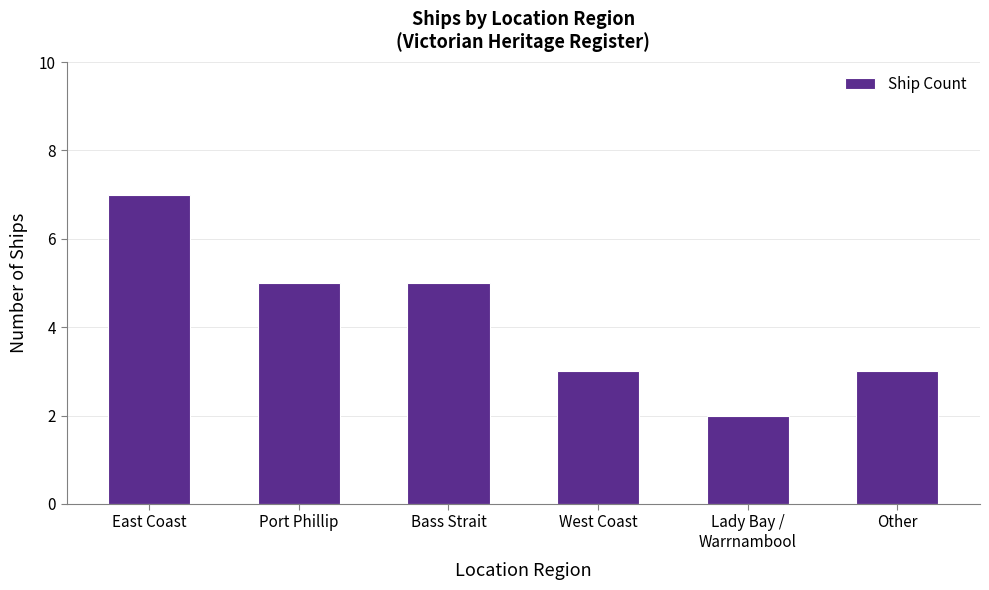

What is the label of the 2nd bar from the left?

Port Phillip